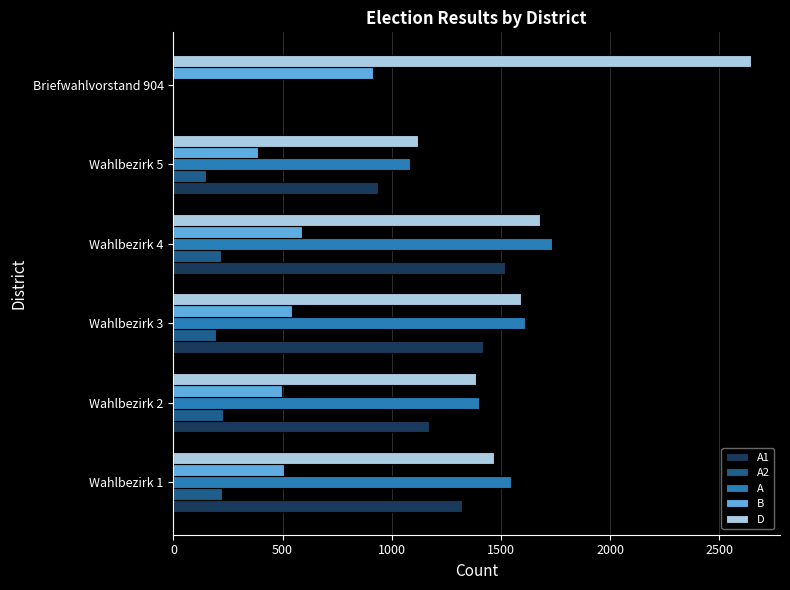

Which label corresponds to the largest value in the chart?

Briefwahlvorstand 904